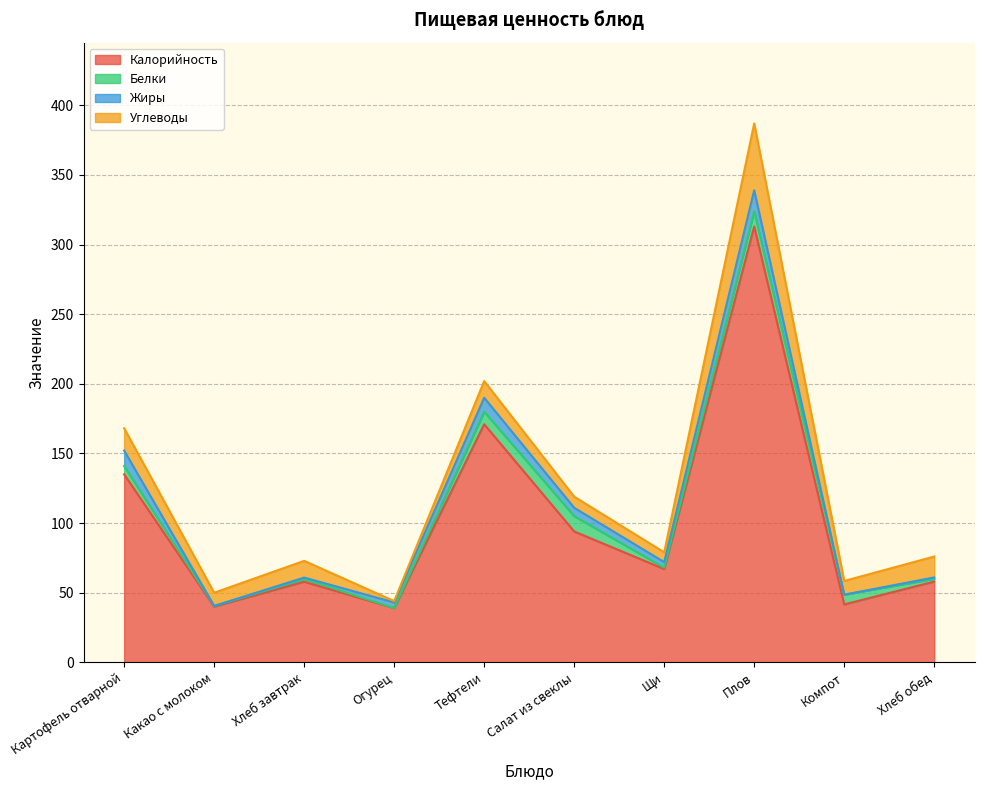

What is the greatest value displayed?

313.0